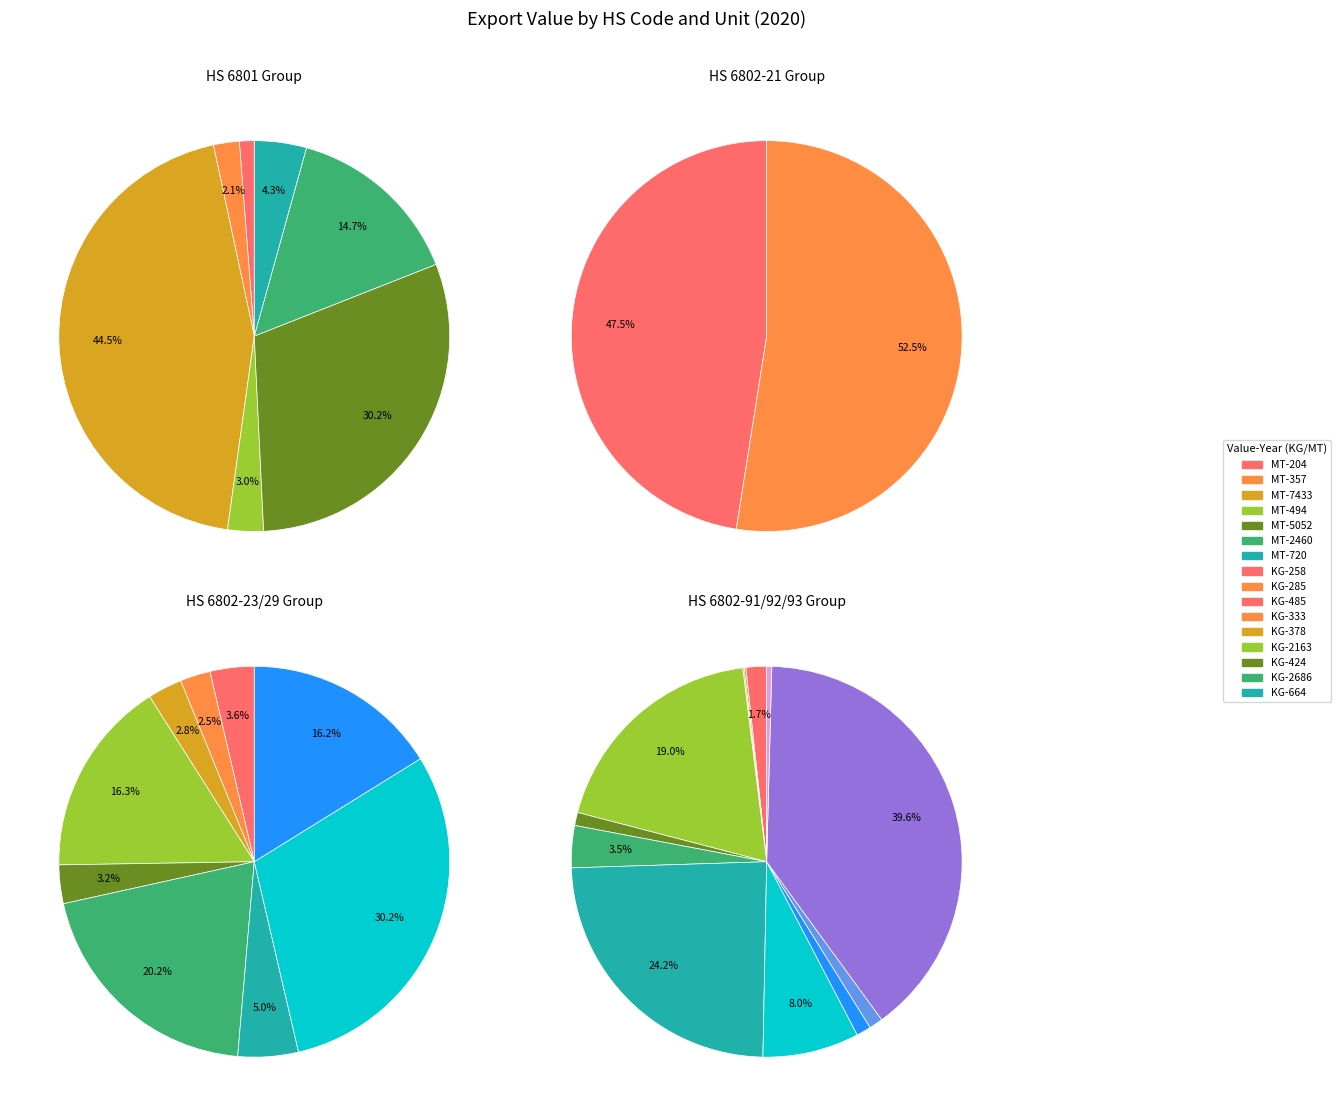

Is it true that 35 is 0% of the pie?

True